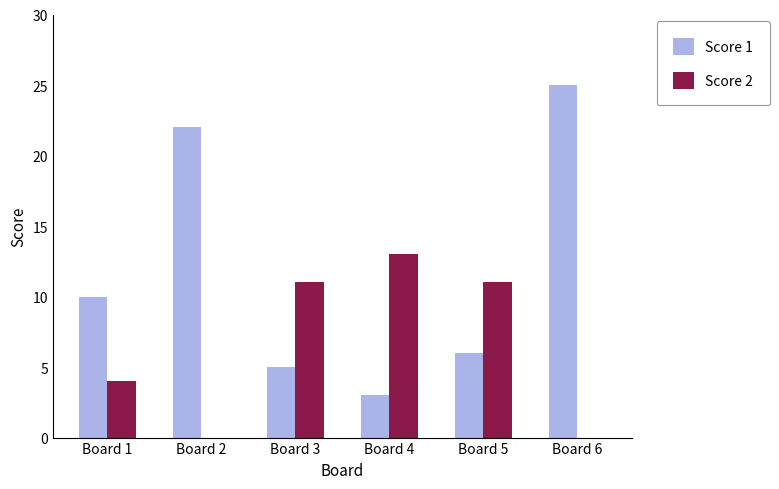

How many groups of bars are there?

6